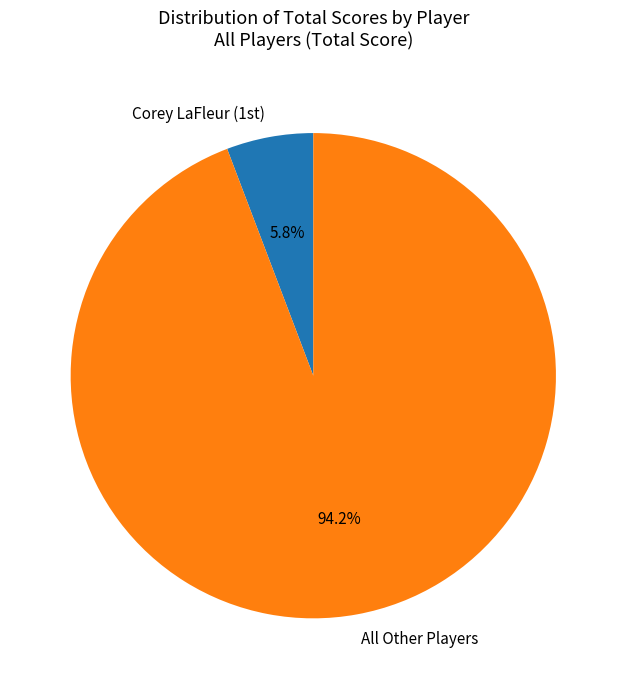

Which category has the biggest portion of the pie?

All Other Players